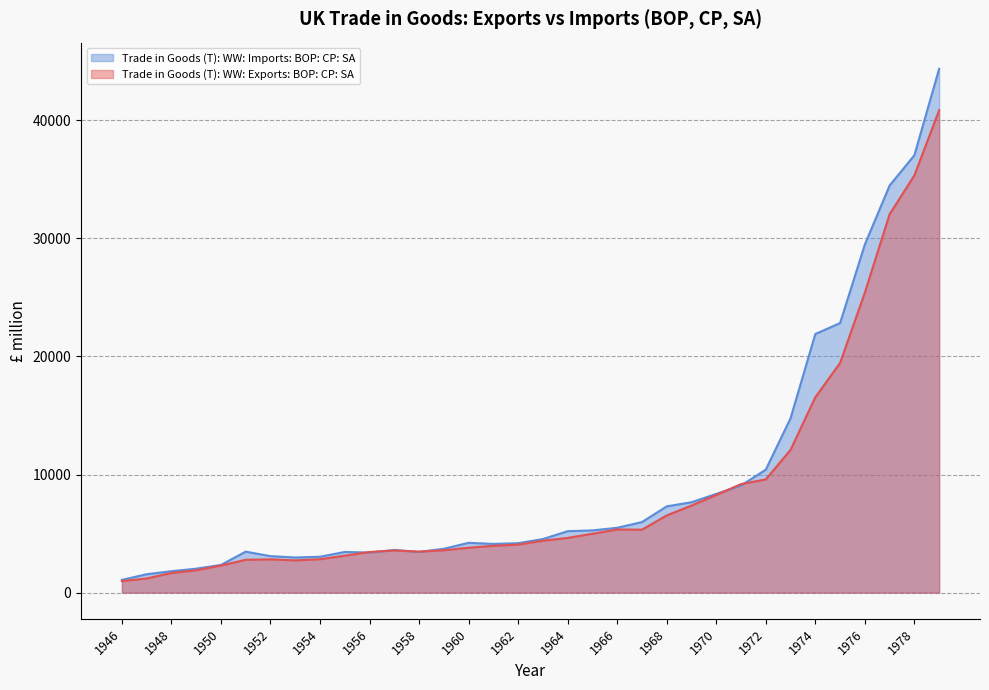

Reading right to left, transcribe all the data shown in this chart.

Trade in Goods (T): WW: Exports: BOP: CP: SA: 1979=40855	1978=35336	1977=32046	1976=25408	1975=19454	1974=16549	1973=12093	1972=9589	1971=9192	1970=8268	1969=7375	1968=6539	1967=5331	1966=5350	1965=4985	1964=4634	1963=4397	1962=4067	1961=3969	1960=3803	1959=3589	1958=3472	1957=3575	1956=3441	1955=3129	1954=2831	1953=2731	1952=2819	1951=2781	1950=2295	1949=1893	1948=1665	1947=1200	1946=978
Trade in Goods (T): WW: Imports: BOP: CP: SA: 1979=44361	1978=37039	1977=34478	1976=29481	1975=22827	1974=21901	1973=14766	1972=10415	1971=9069	1970=8359	1969=7655	1968=7306	1967=5974	1966=5491	1965=5270	1964=5204	1963=4536	1962=4186	1961=4126	1960=4218	1959=3715	1958=3447	1957=3611	1956=3394	1955=3444	1954=3041	1953=2974	1952=3090	1951=3471	1950=2347	1949=2028	1948=1814	1947=1558	1946=1079